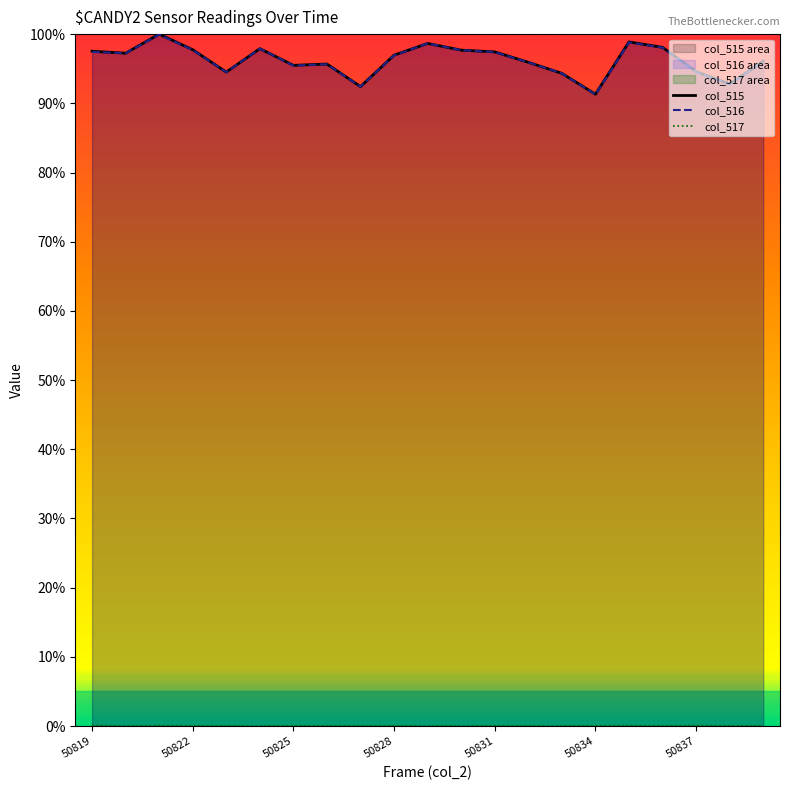

At how many categories does at least one series exceed 0?

21